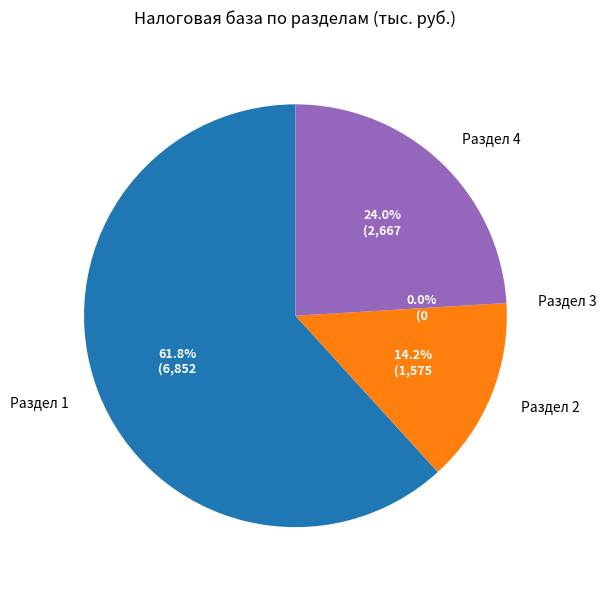

To the nearest percent, what is the difference between the Раздел 2 and Раздел 4 slice percentages?

10%